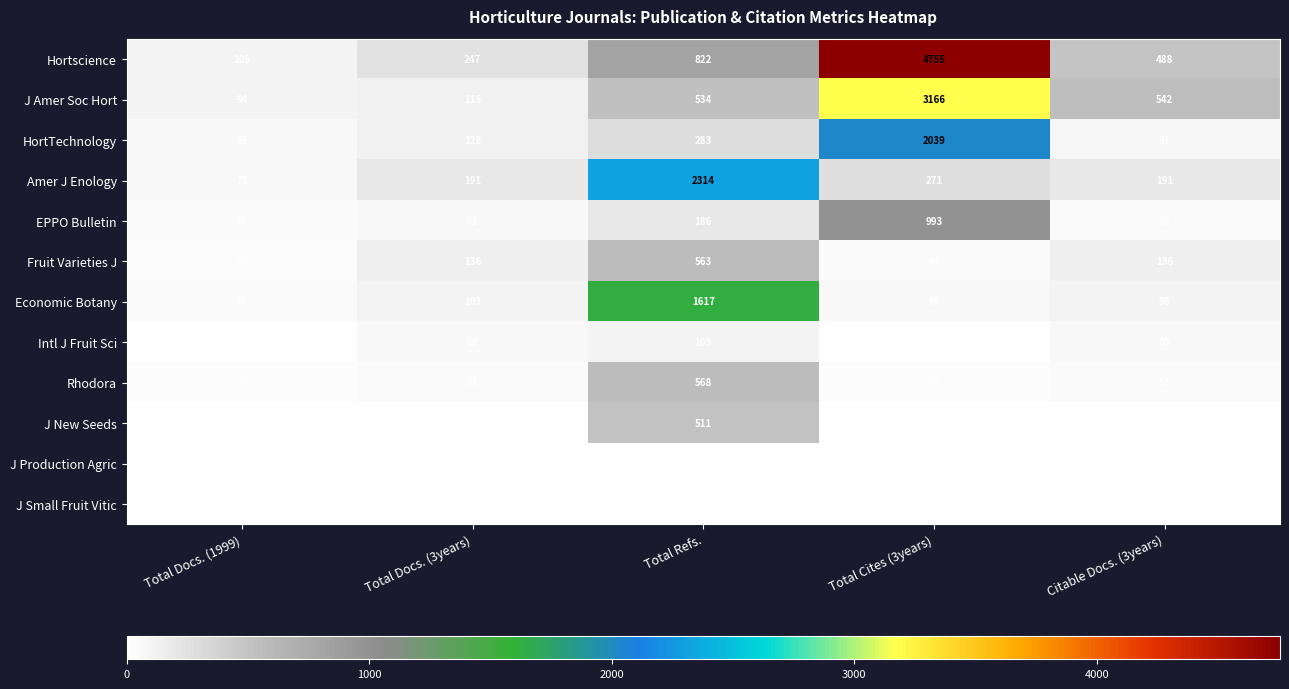

List the labels in order of J Amer Soc Hort value, largest first.

Total Cites (3years), Citable Docs. (3years), Total Refs., Total Docs. (3years), Total Docs. (1999)